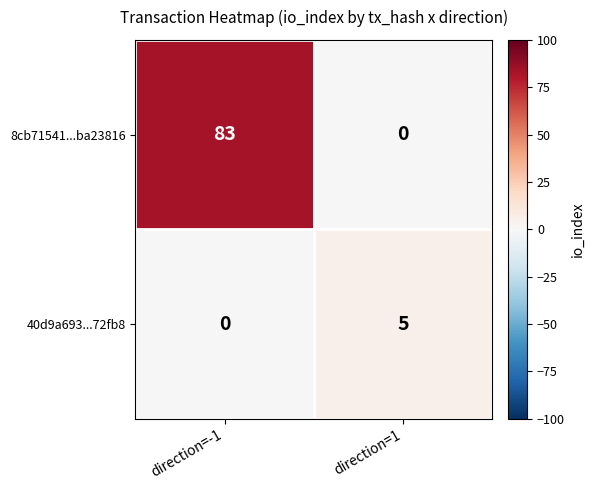

Is it true that 8cb71541...ba23816 equals 83 at direction=-1?

True